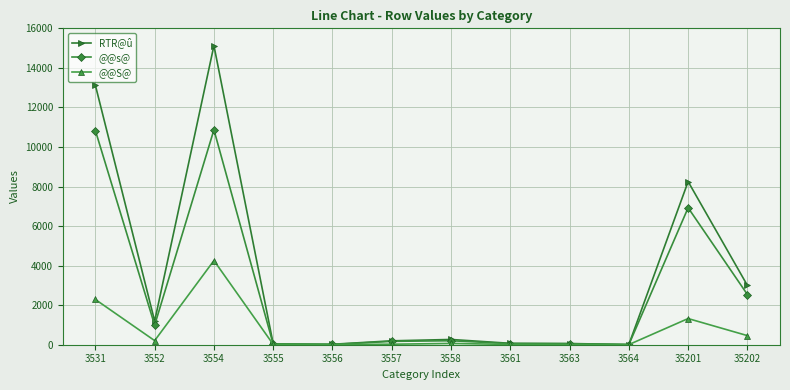

Where is the first local minimum for @@s@?

3552